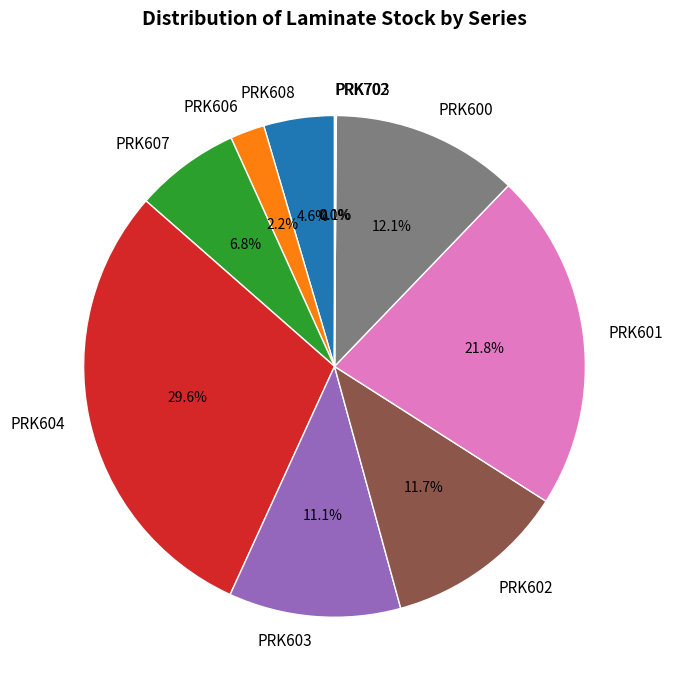

How much of the chart is everything except PRK607?

93.2%